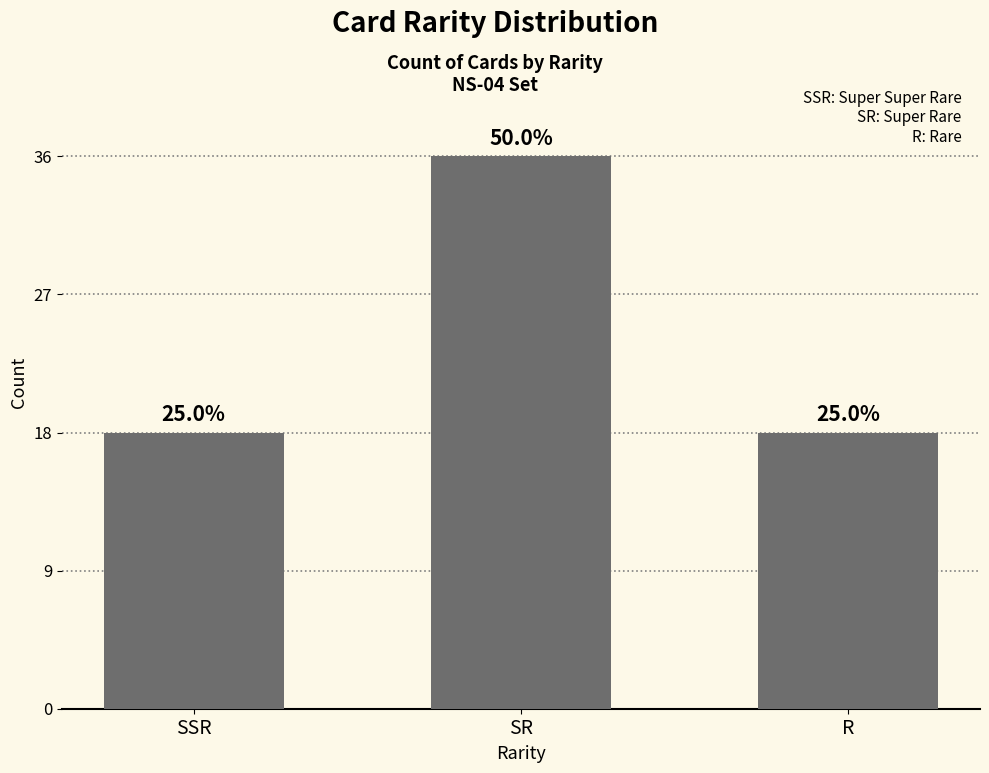

What is the label of the 3rd bar from the left?

R